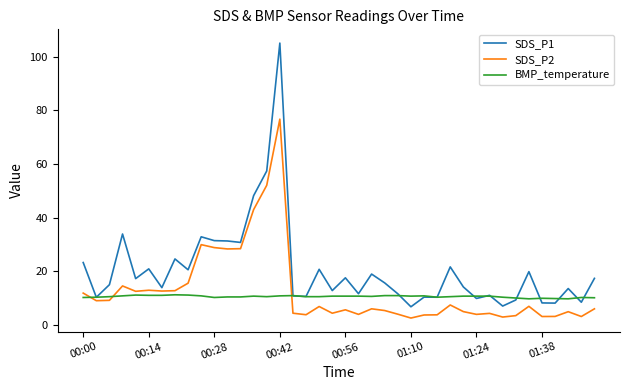

Which series has the largest total across all categories?

SDS_P1